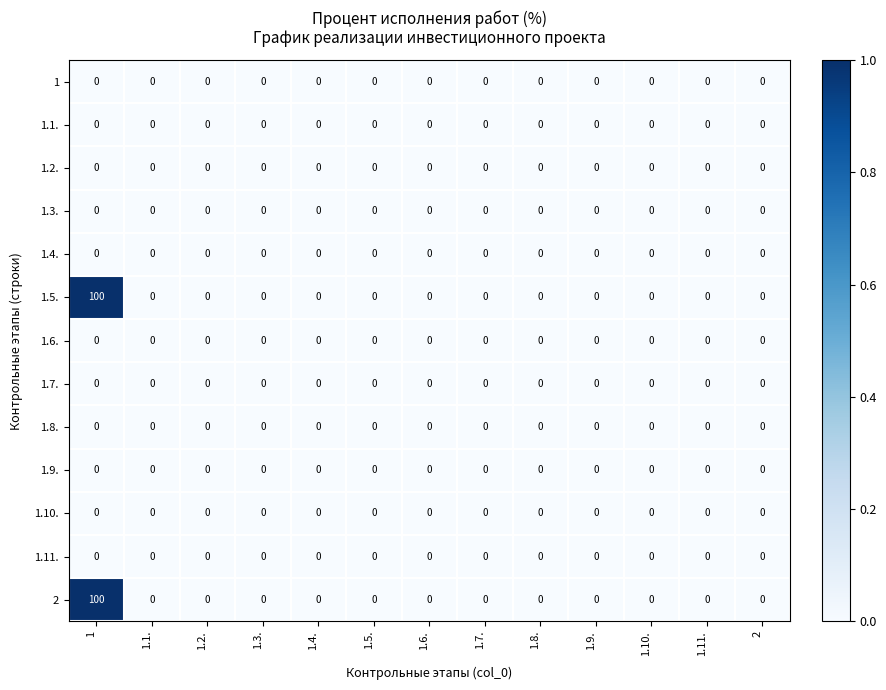

What is the sum of all 1.5. values?

100